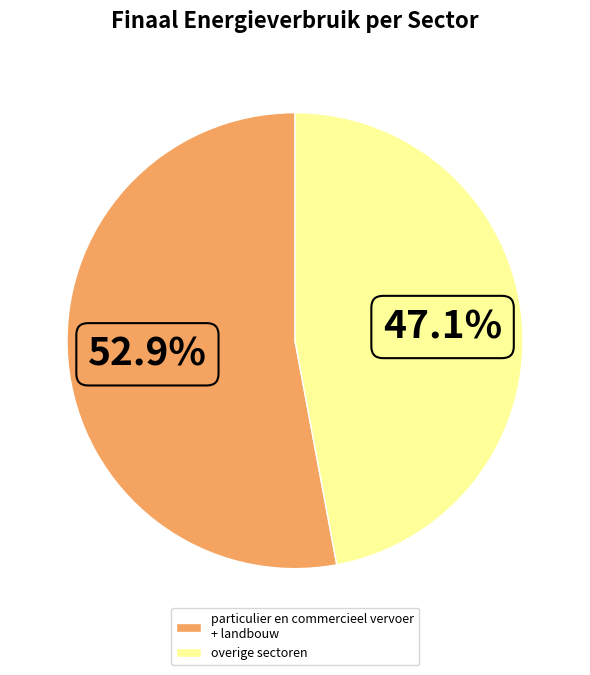

Which slice represents more than half of the pie?

particulier en commercieel vervoer + landbouw